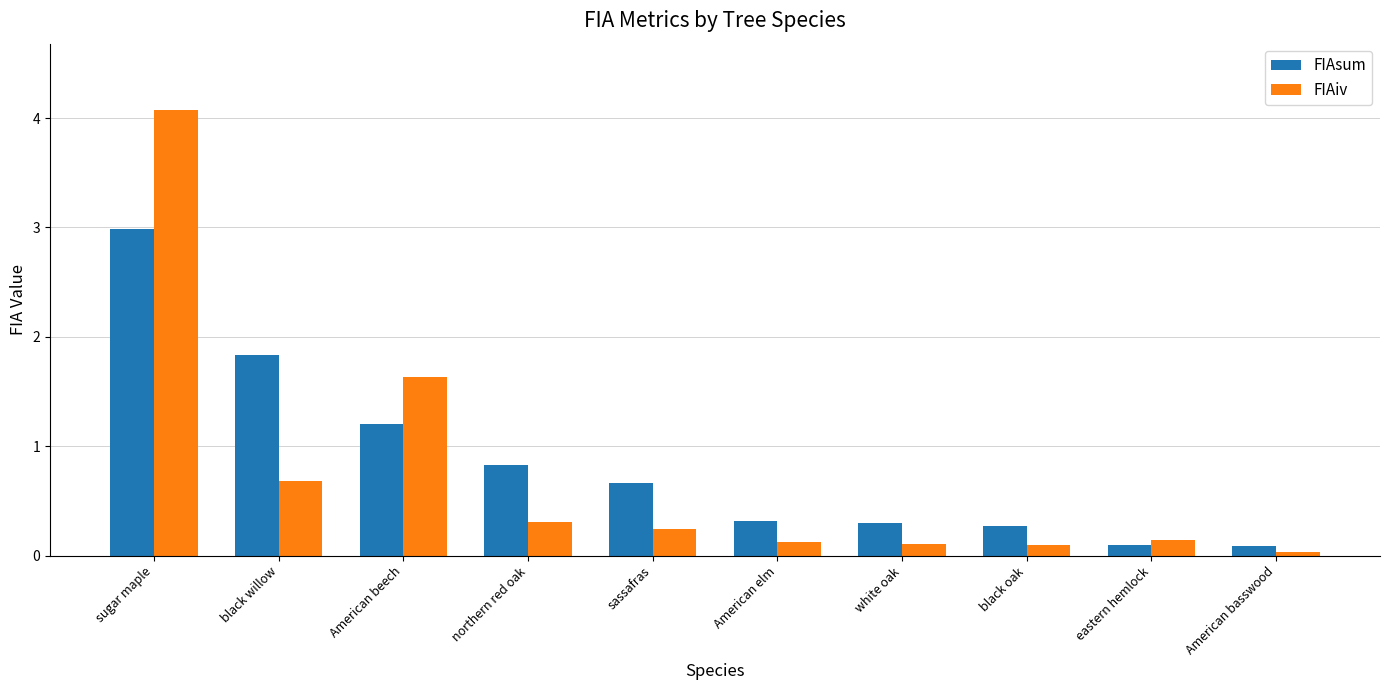

What is the difference between the highest and lowest values at black oak?

0.2